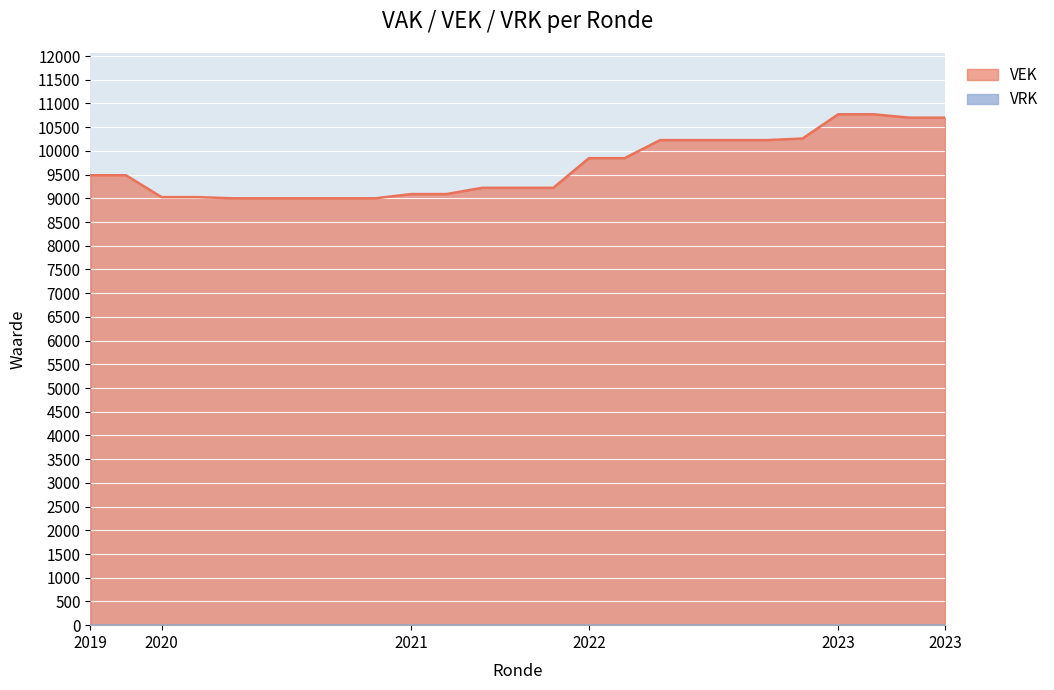

Reading left to right, extract all data points from this chart.

9486	9486	9025	9025	9000	9000	9000	9000	9000	9089	9089	9221	9221	9221	9846	9846	10227	10227	10227	10227	10261	10771	10771	10700	10700